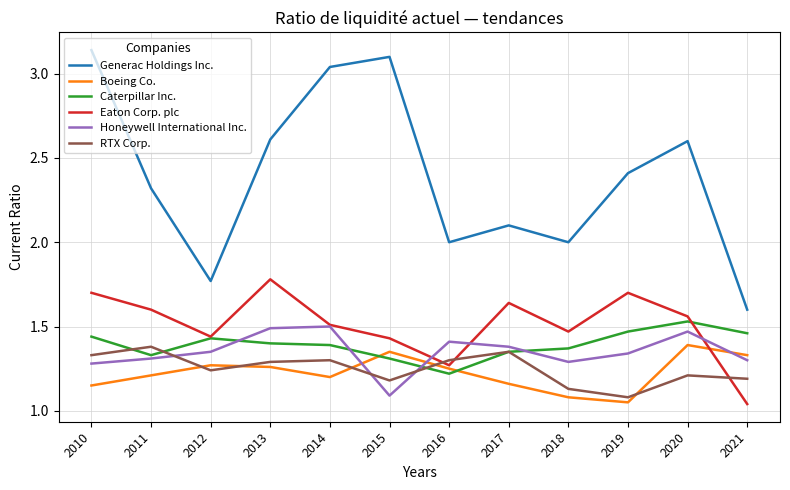

Which series has the largest range (max minus min)?

Generac Holdings Inc.